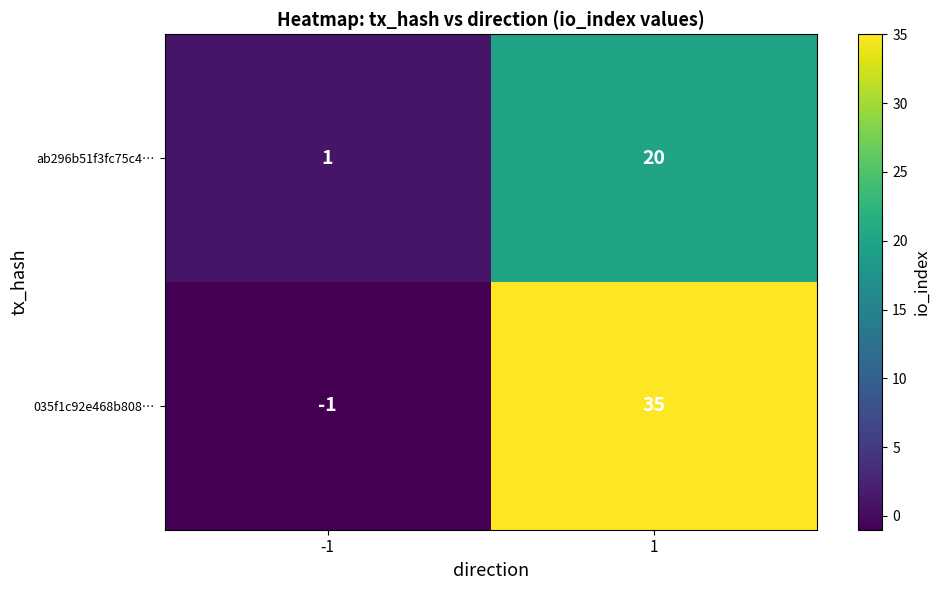

What is the maximum value shown in the chart?

35